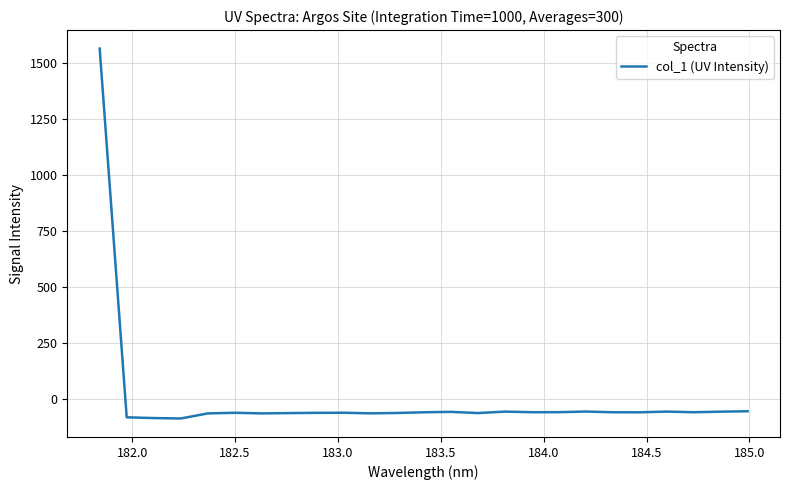

What is the difference between the maximum and minimum values?

1649.6